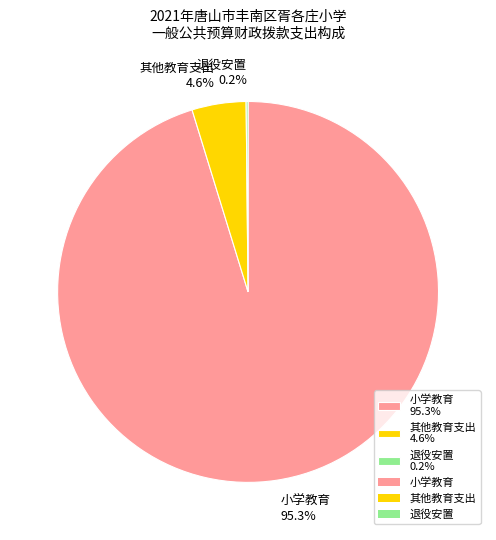

Combined, what portion of the pie is 小学教育 95.3% and 其他教育支出 4.6%?

99.8%